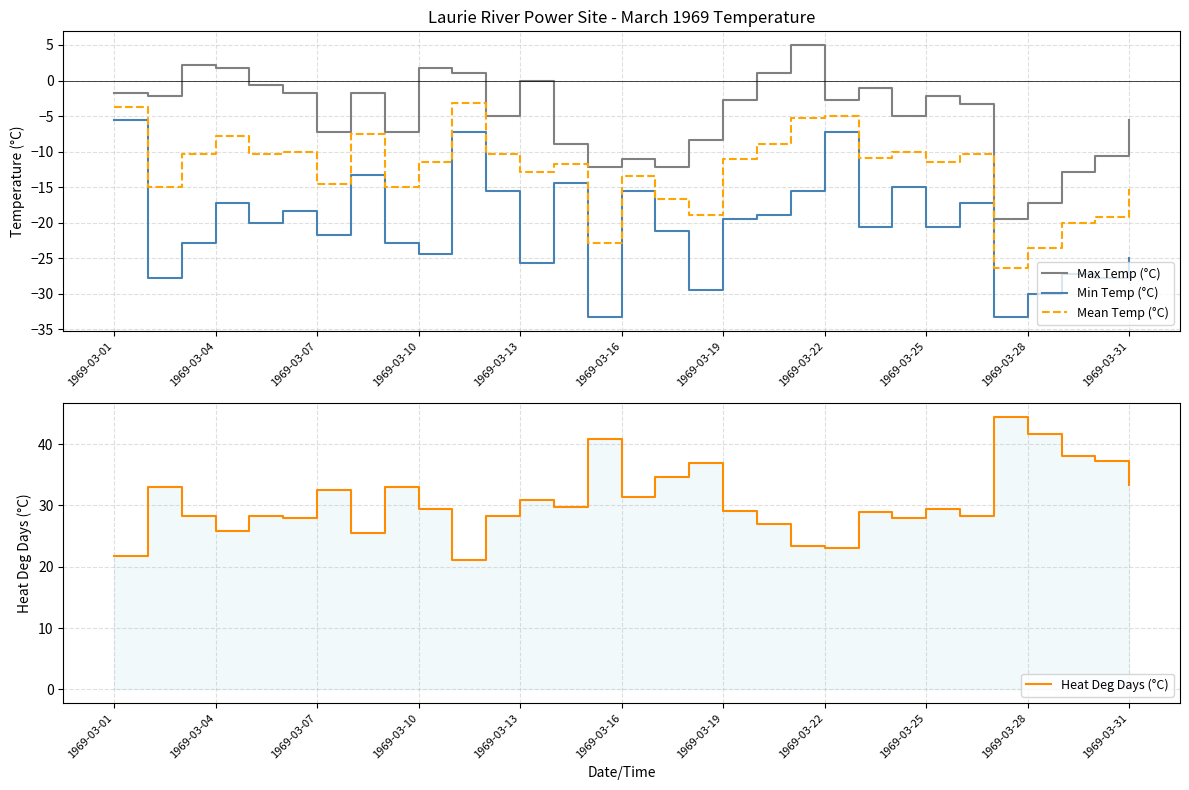

How many values in the Max Temp (°C) series exceed -2?

12